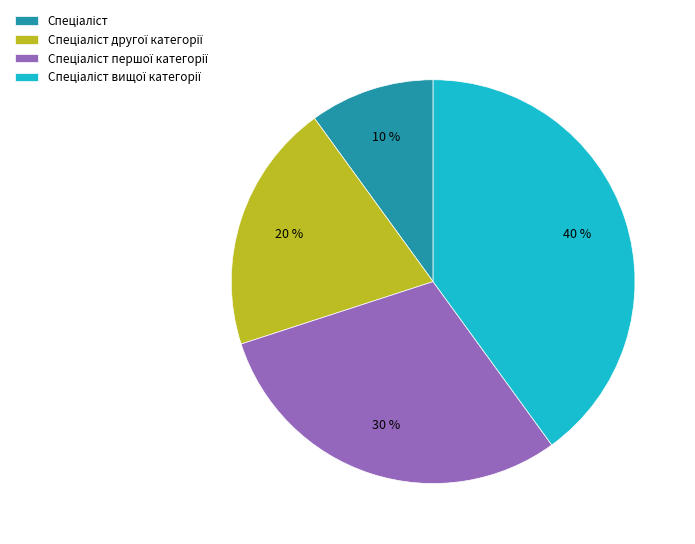

To the nearest percent, what is the average slice percentage?

25%